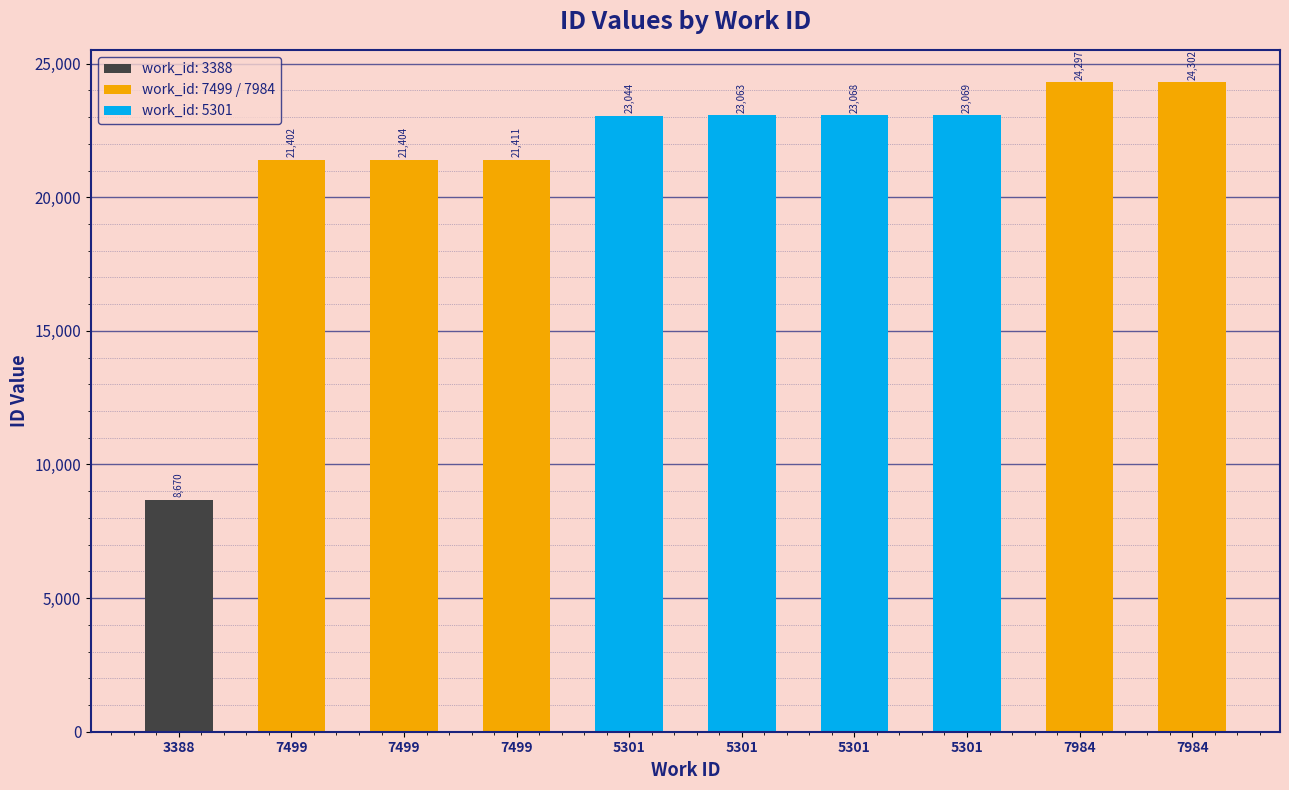

The value at 7984 is 24297. True or false?

True